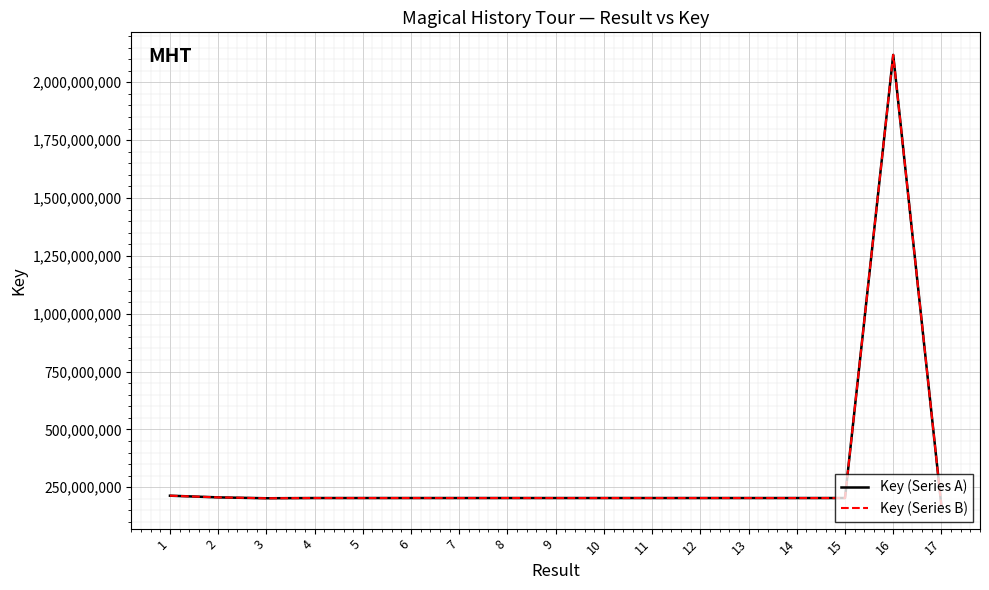

True or false: Key (Series B) has more than 0 points higher than both neighbors.

True